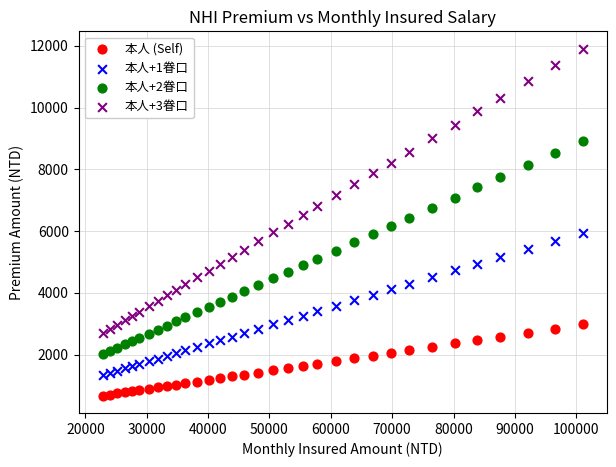

Across all data points, what is the range of Y values (max minus min)?

11240